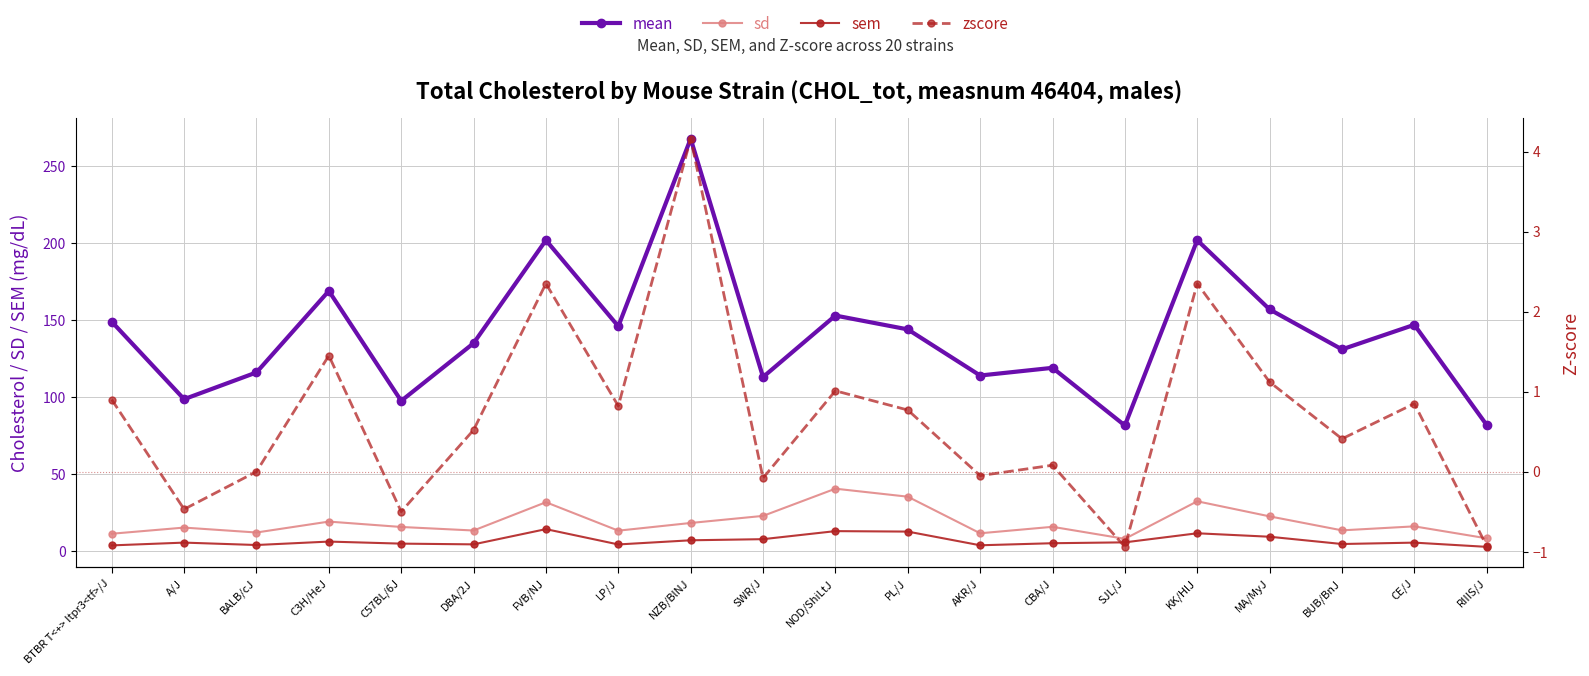

At which category does mean reach its first local valley?

A/J